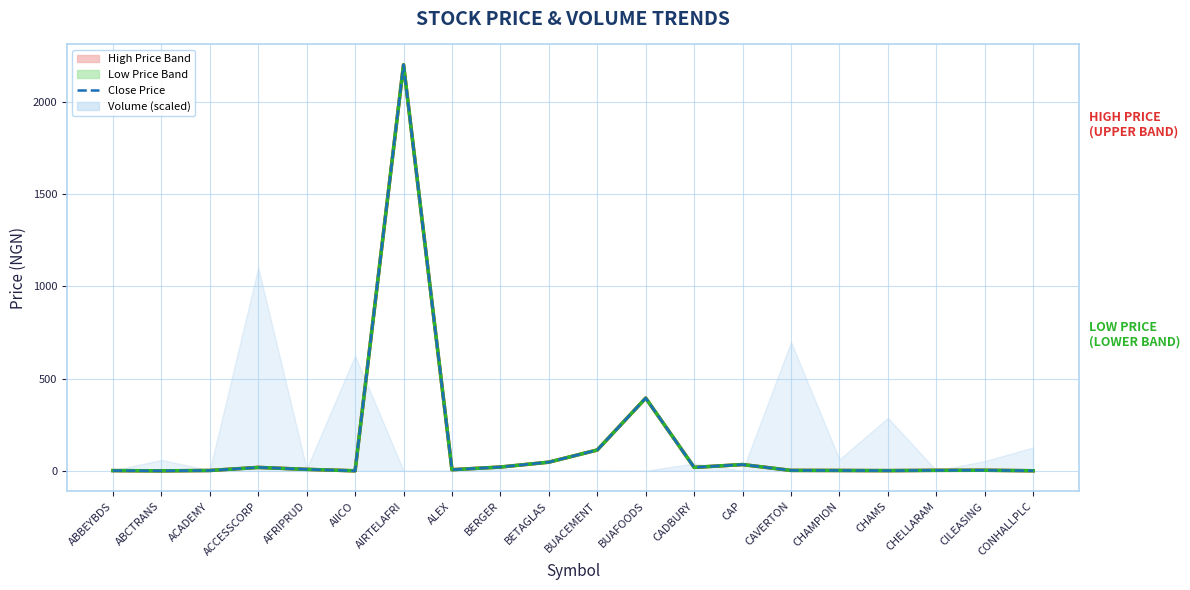

How many interior local valleys does the Low Price series have?

5